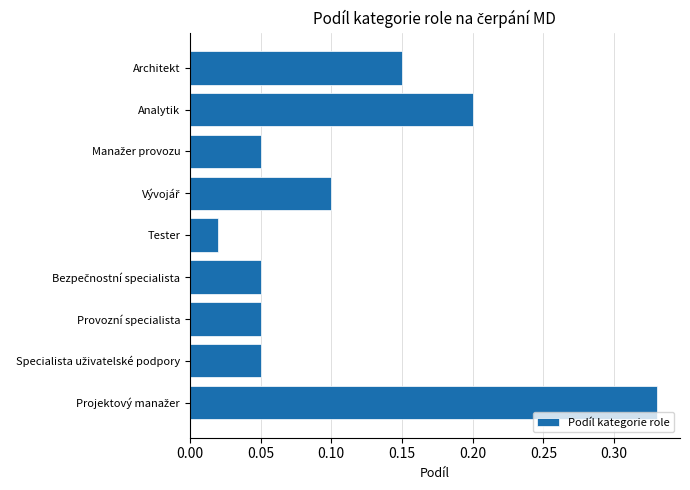

At which label is the value closest to 0?

Tester